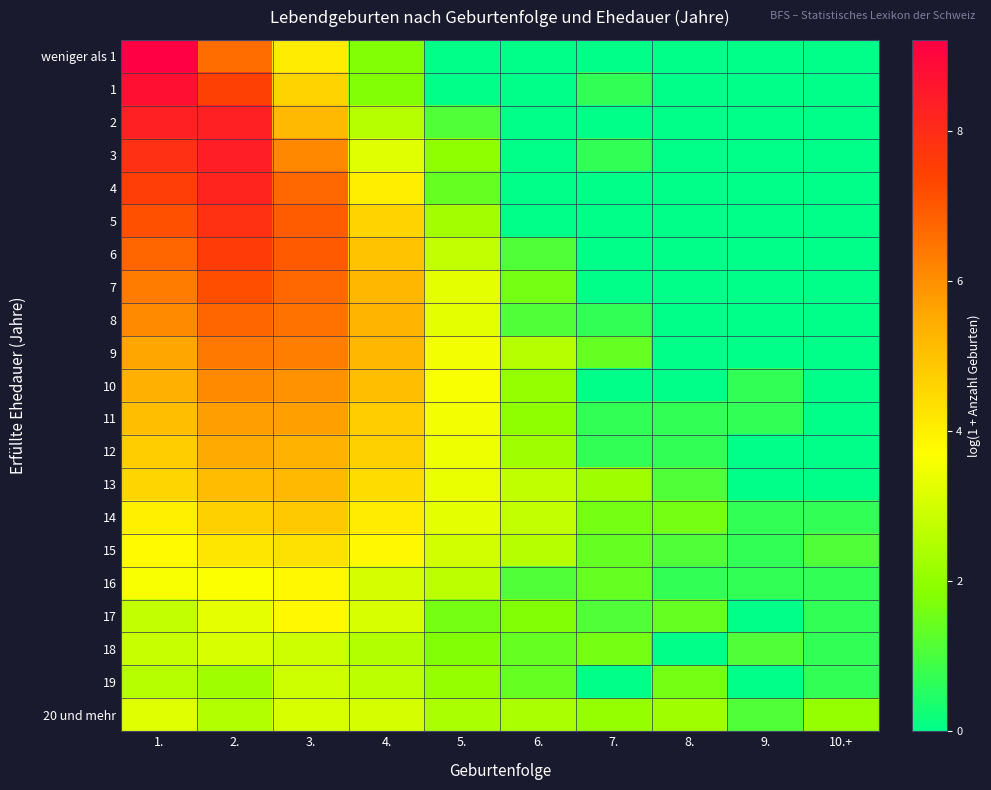

What is the difference between the highest and lowest values at 4.?

3.5